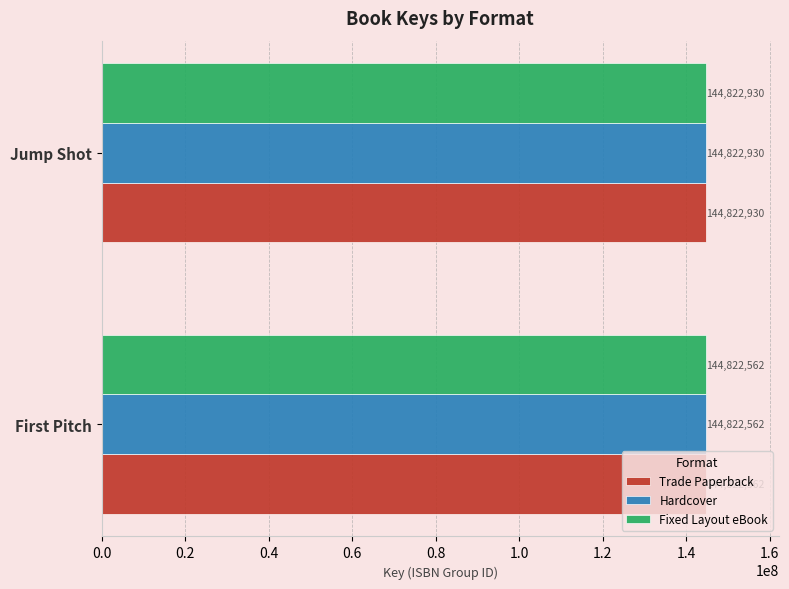

Rank the categories by Trade Paperback value from highest to lowest.

Jump Shot, First Pitch